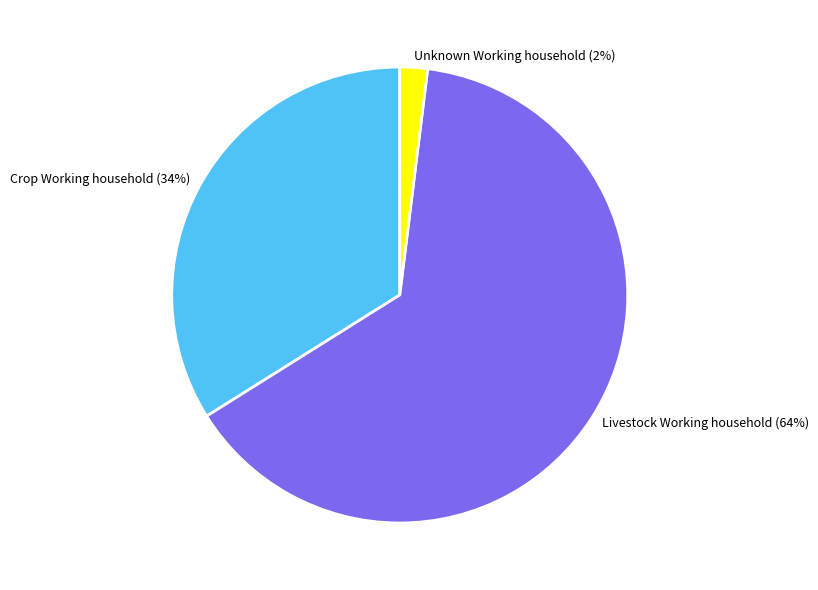

The Livestock Working household slice represents 64% of the pie. True or false?

True